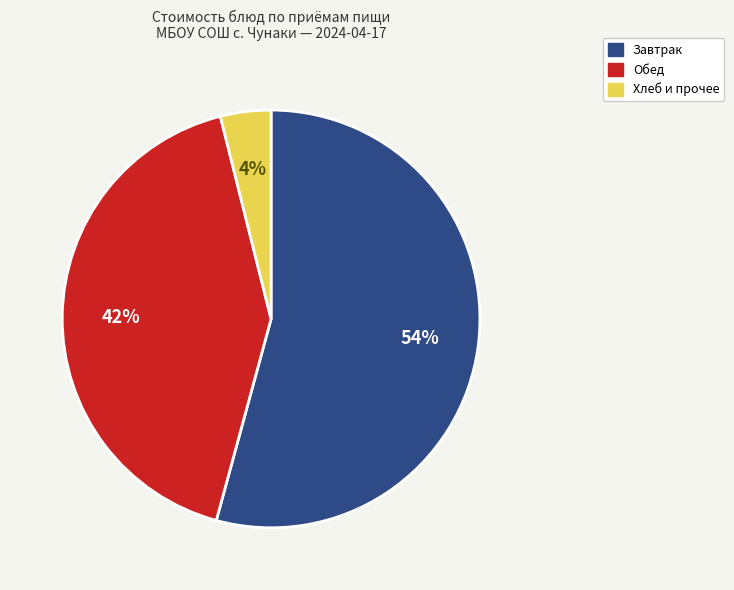

How many segments does this pie chart have?

3